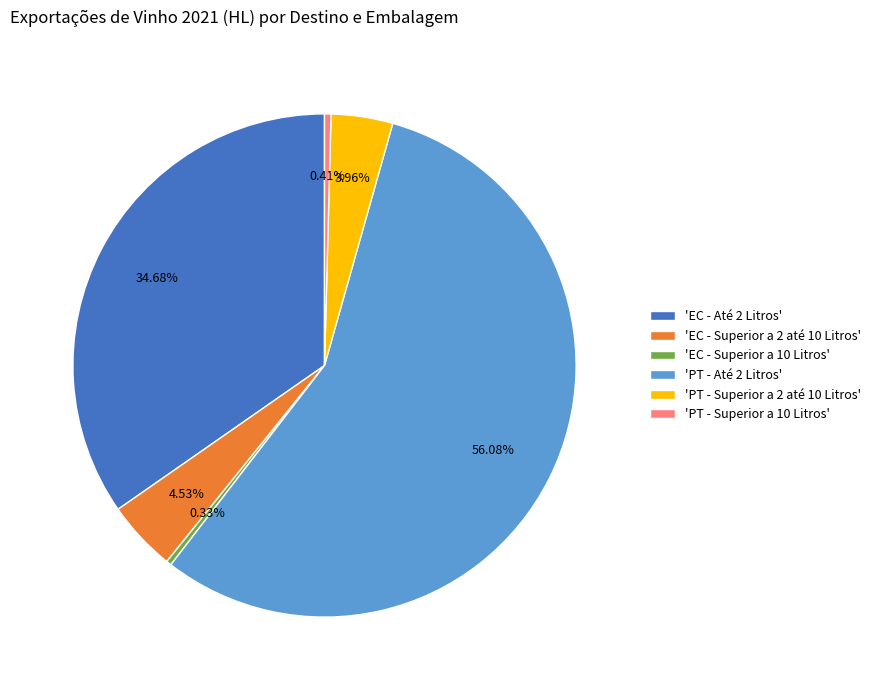

Do 'EC - Até 2 Litros' and 'EC - Superior a 2 até 10 Litros' together represent more than half of the pie?

No